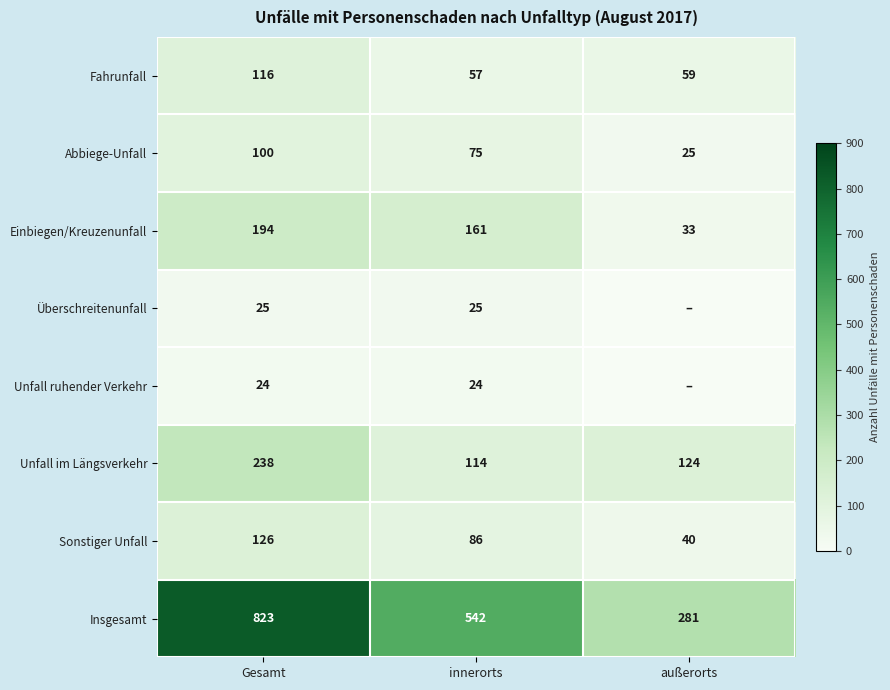

What value does the Einbiegen/Kreuzenunfall series have at außerorts?

33